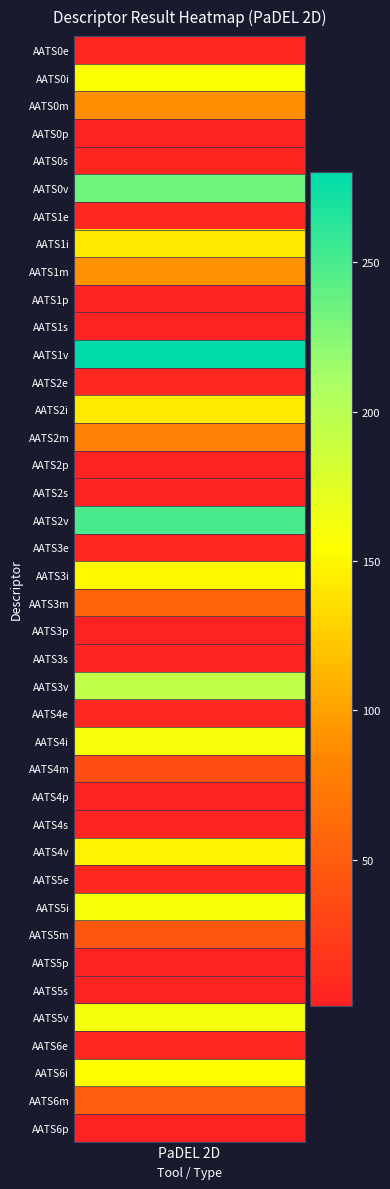

How many values are below 37?

20